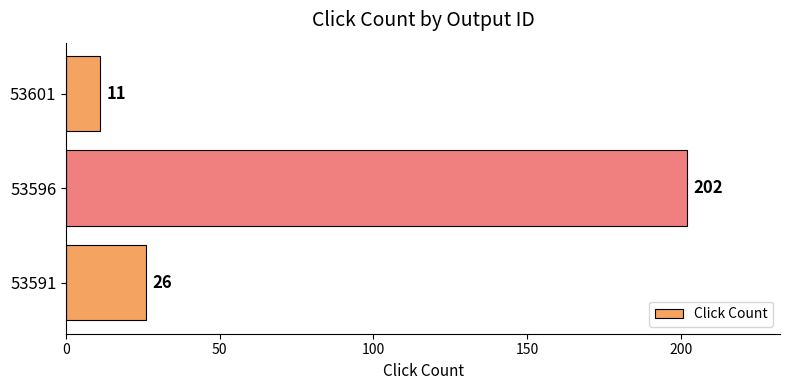

Does the chart contain stacked bars?

No